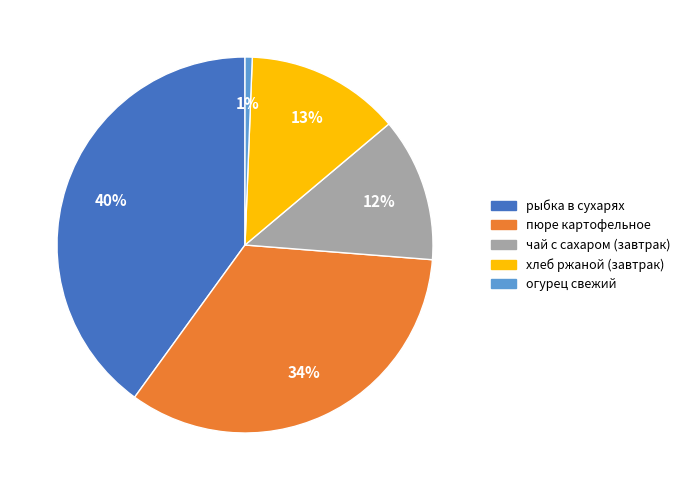

True or false: огурец свежий accounts for 11% of the total.

False